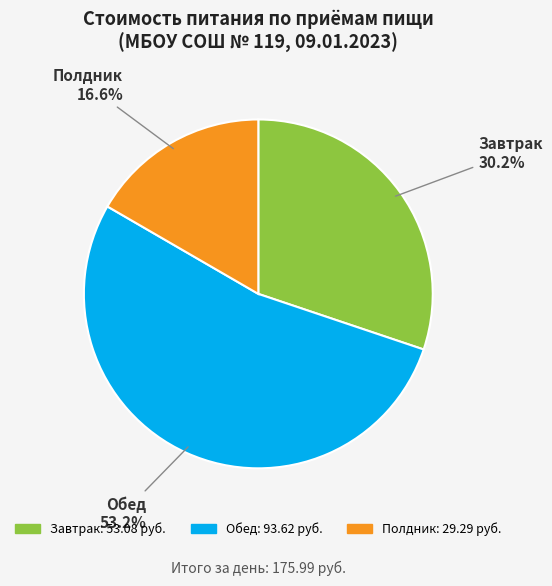

What is the largest slice in the pie chart?

Обед